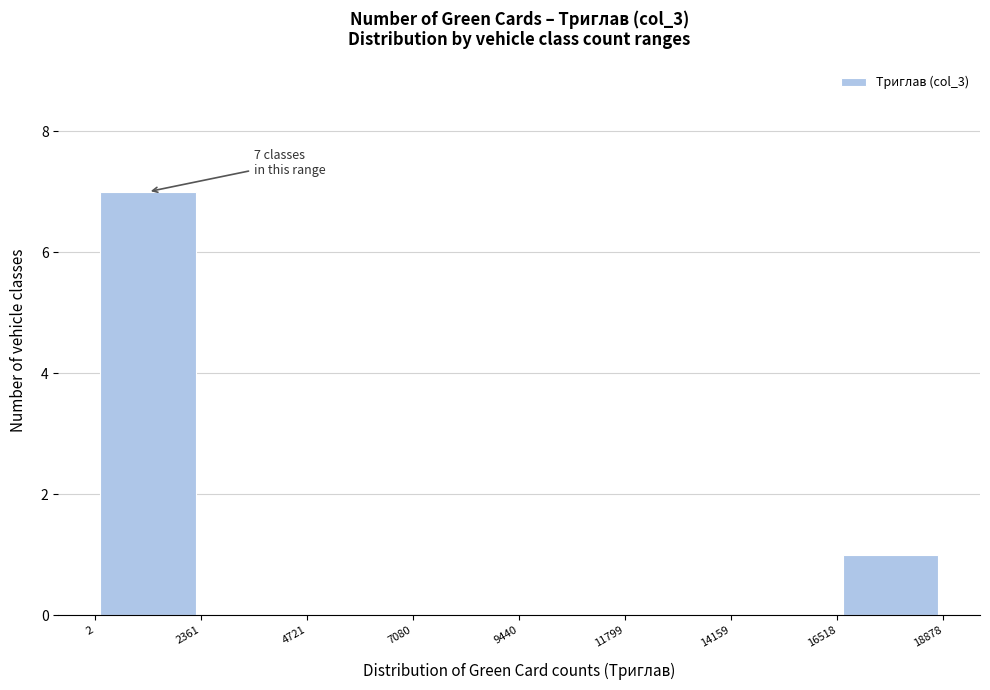

Which range on the x-axis has the tallest bar?

2 to 2361